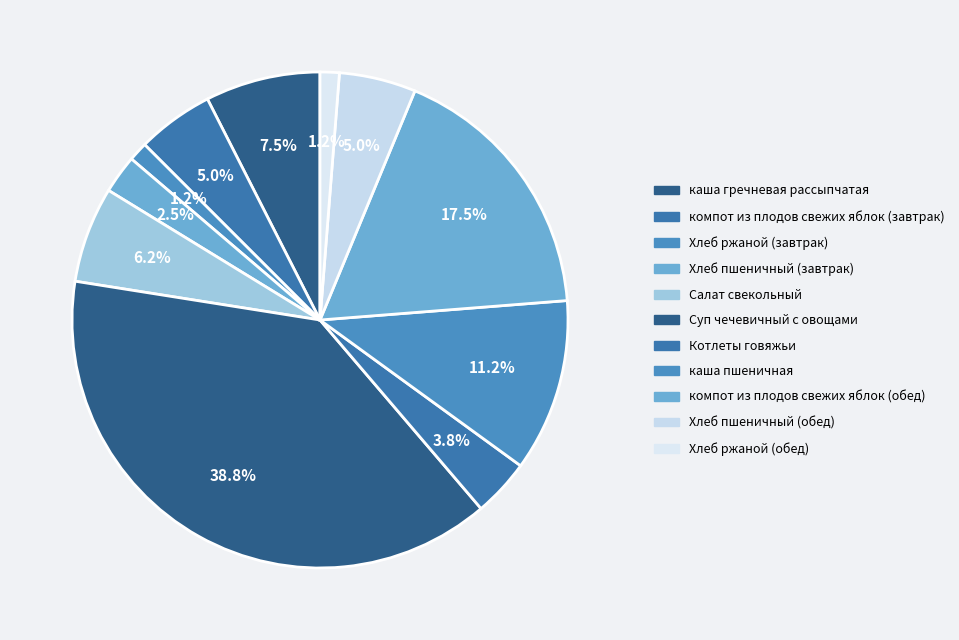

How many segments does this pie chart have?

11